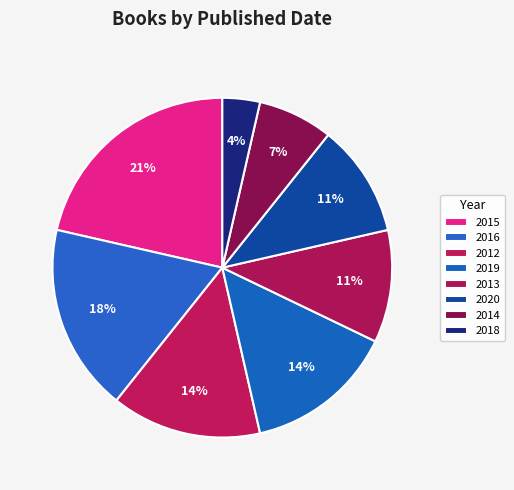

How many slices are in this pie chart?

8